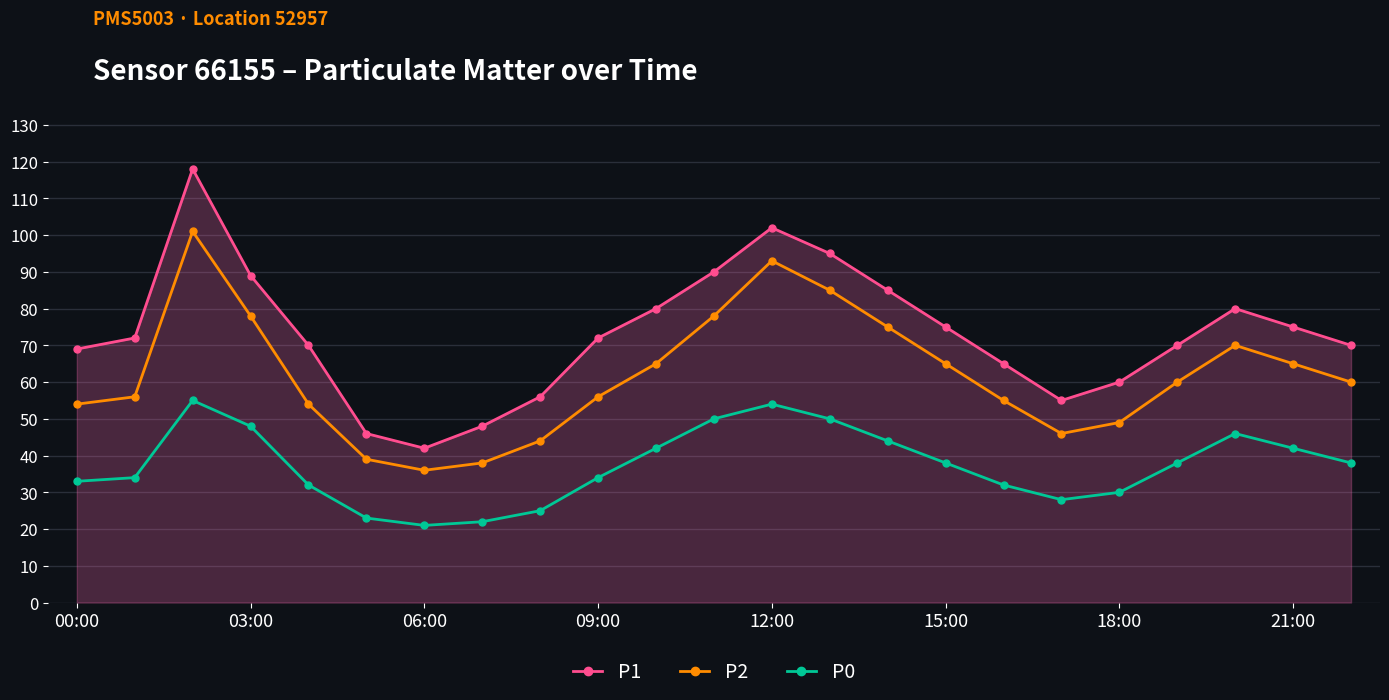

What is the value of the P0 point at the 12th from the left?

50